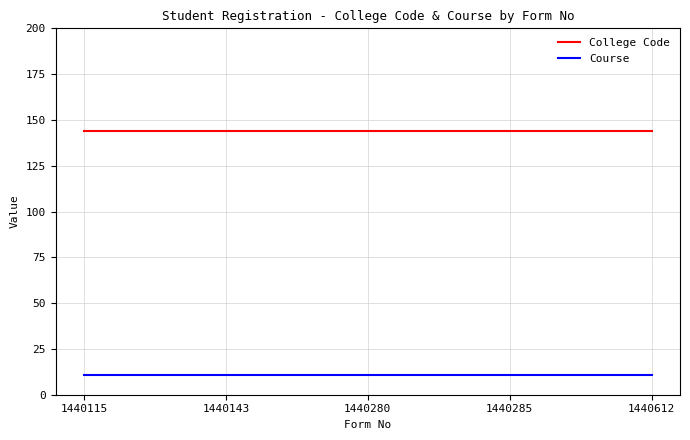

At 1440612, list the series in order from smallest to largest.

Course, College Code